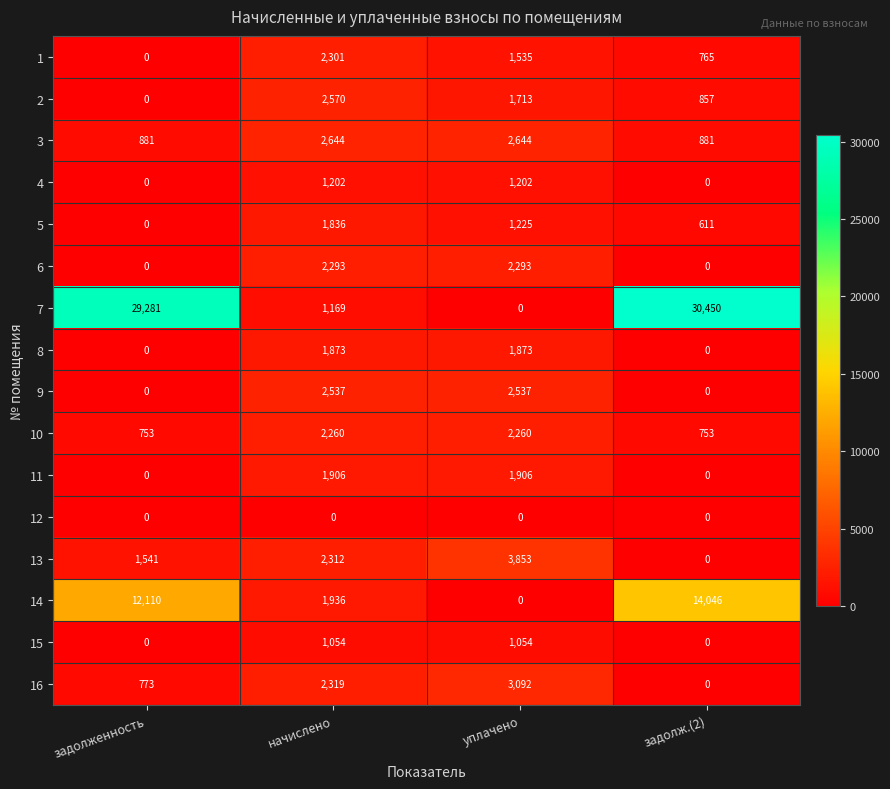

What is the sum of the 2 values at задолженность and уплачено?

1713